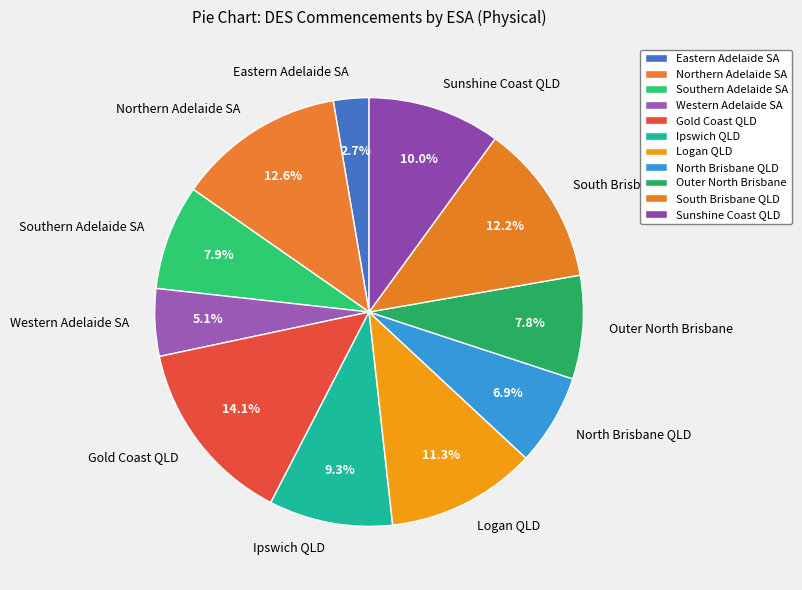

What is the largest slice in the pie chart?

Gold Coast QLD